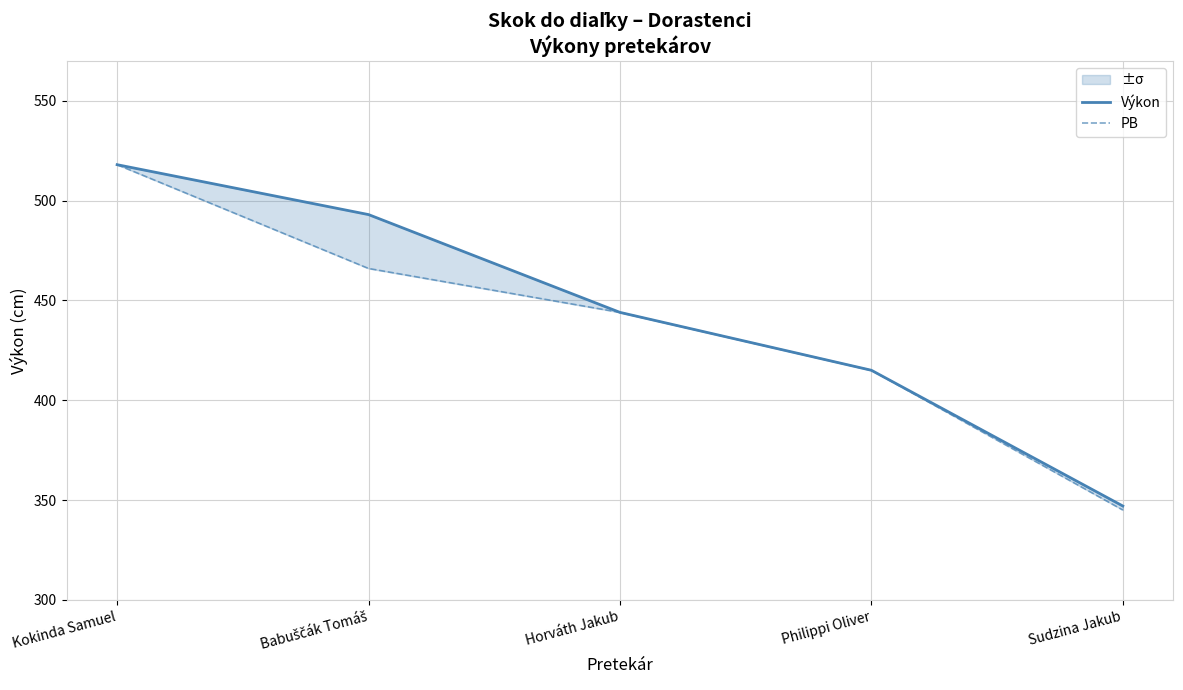

Is the value of PB at Babuščák Tomáš greater than the value of Výkon at Philippi Oliver?

Yes